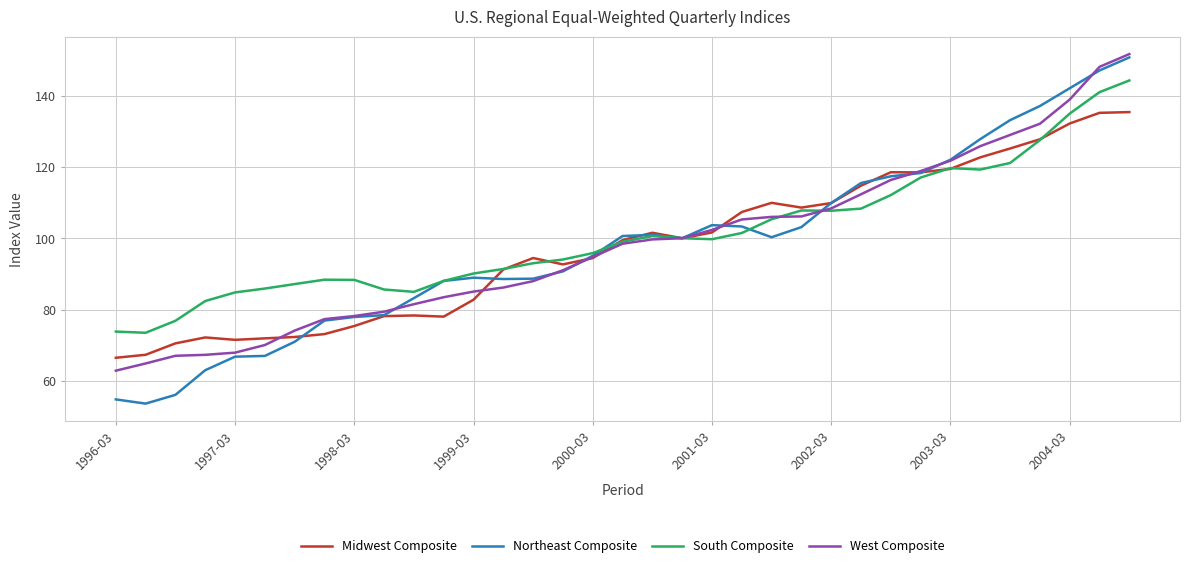

What are all the series names shown in the legend?

Midwest Composite, Northeast Composite, South Composite, West Composite